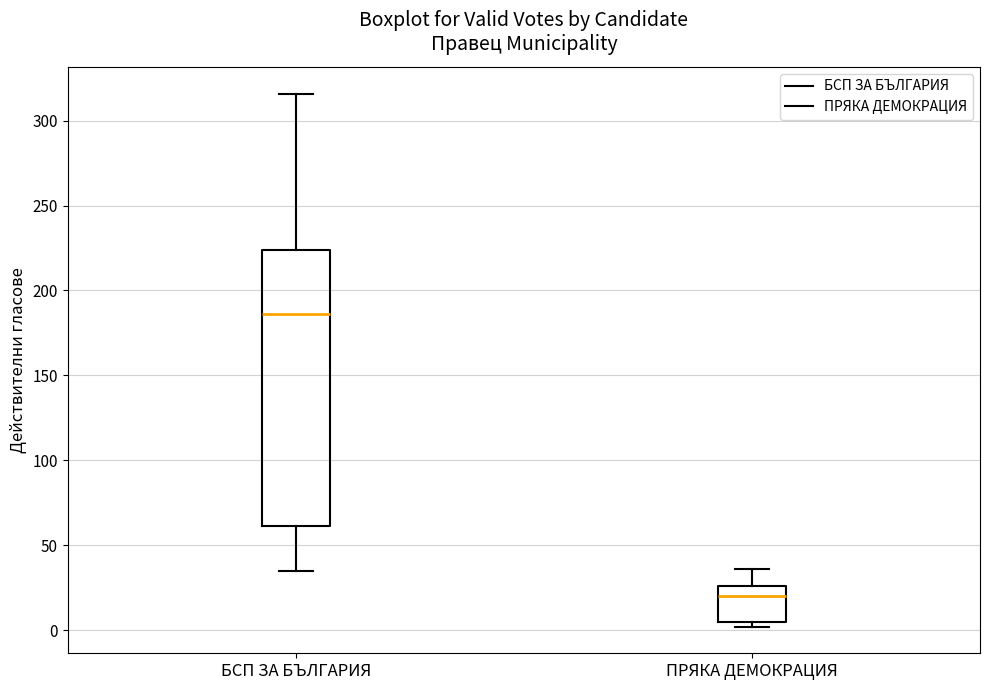

Where does the upper whisker of the box for БСП ЗА БЪЛГАРИЯ end on the y-axis? The values are not printed on the chart, so give them approximately, as read against the axis.

315